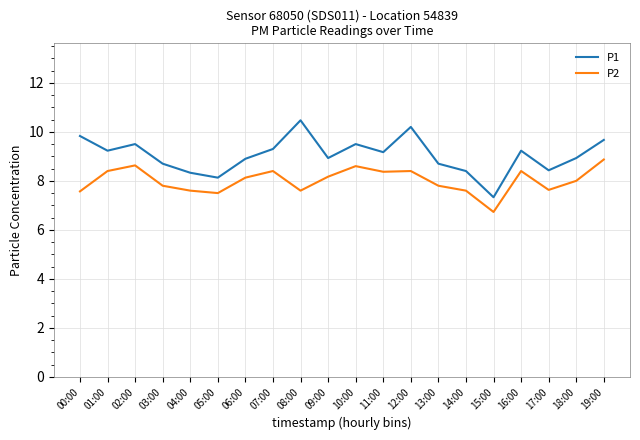

Which series has the widest spread of values?

P1